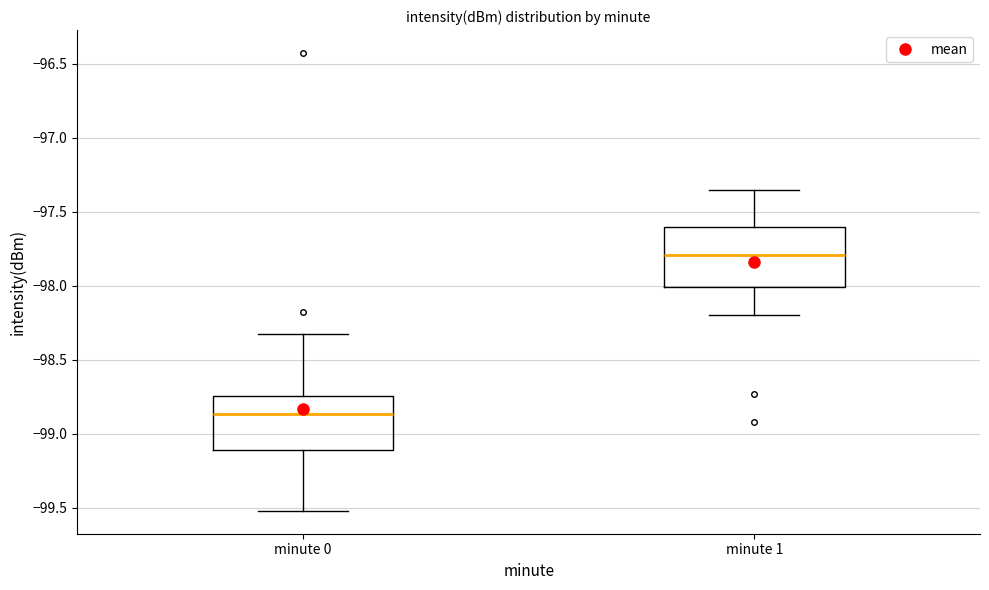

Where is the upper edge of the box for minute 1 on the y-axis? The values are not printed on the chart, so give them approximately, as read against the axis.

-97.60